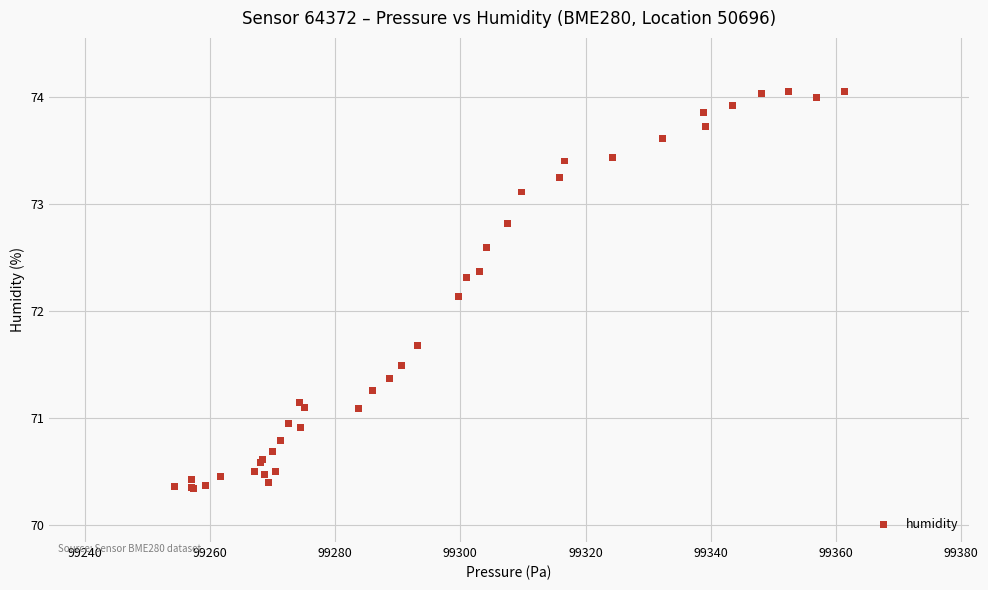

What Y value in the scatter plot is closest to 72?

72.1